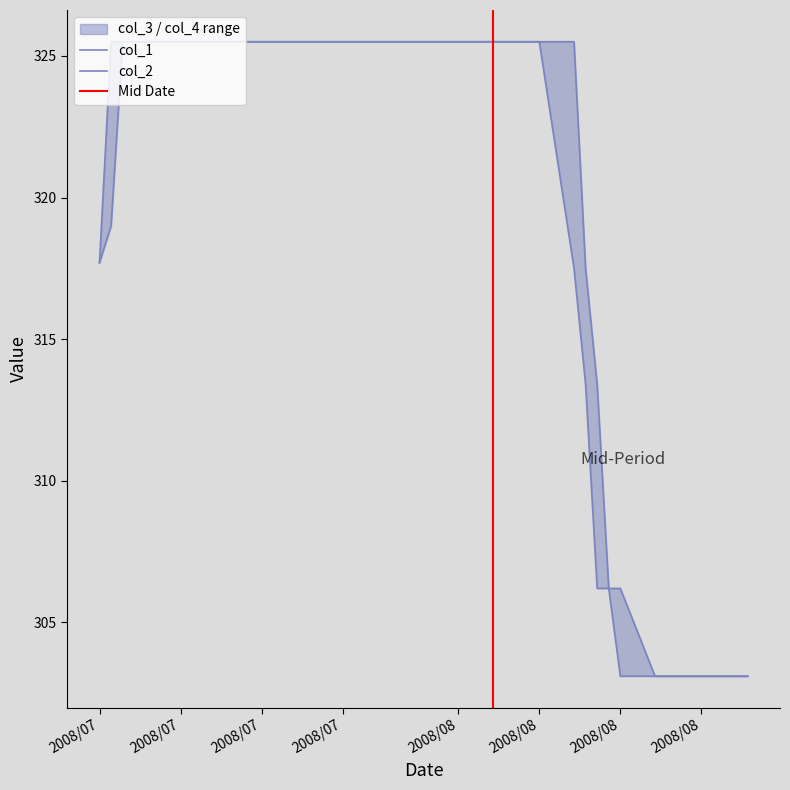

True or false: col_1 has a value of 498.5 at 2008/07/07.

False